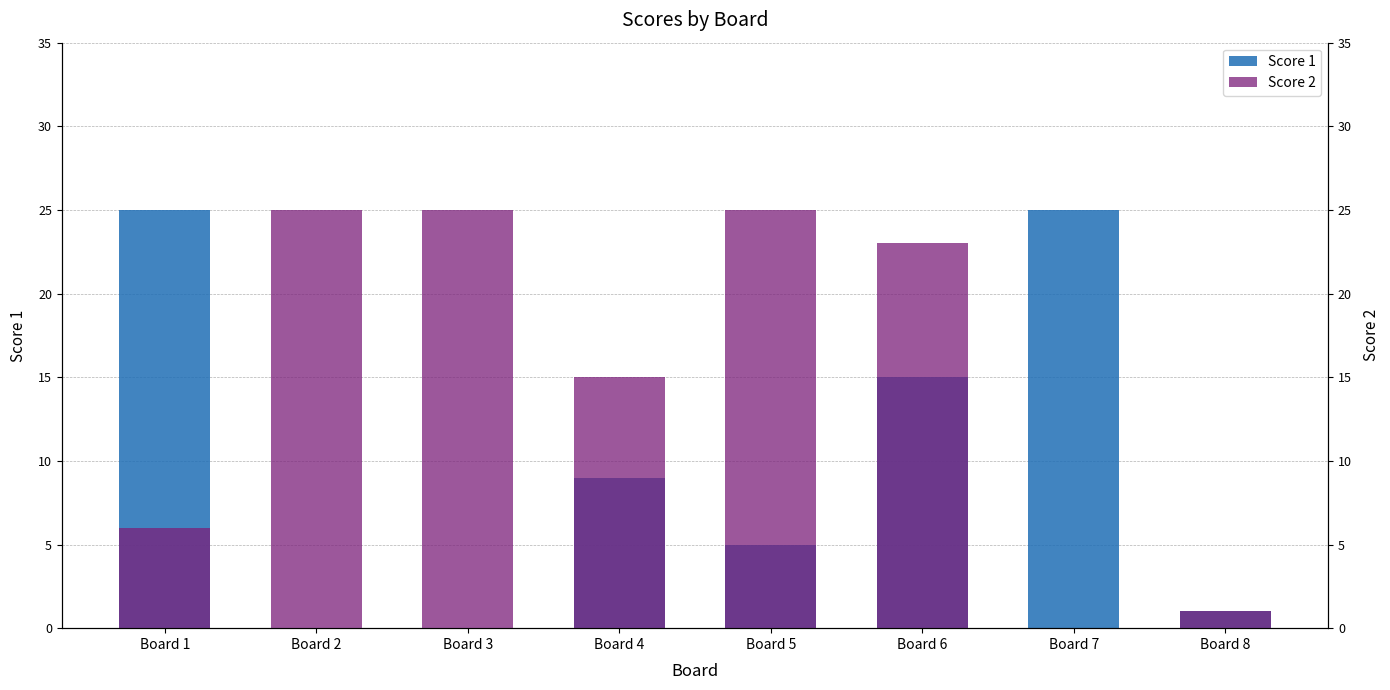

What is the difference between the Score 1 values at Board 3 and Board 6?

15